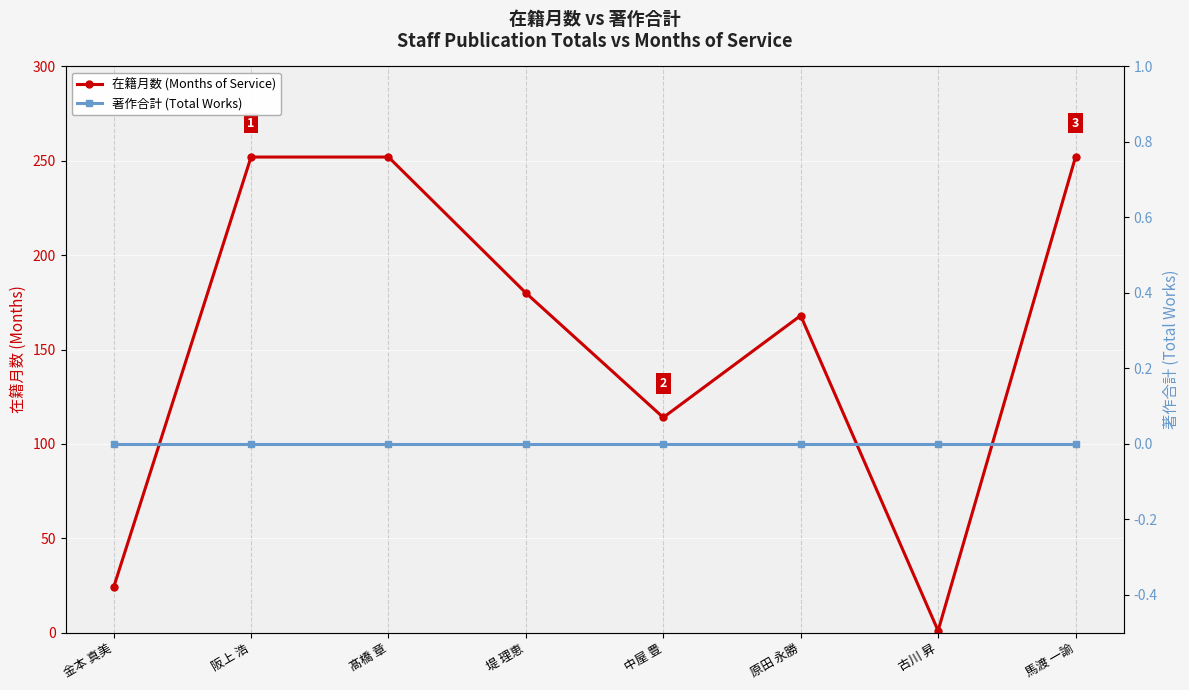

At which category does 在籍月数 (Months of Service) reach its first local valley?

中屋 豊